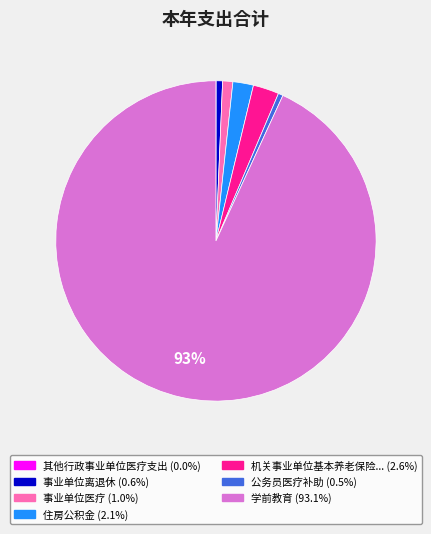

To the nearest percent, what is the difference between the largest and smallest slice percentages?

93%